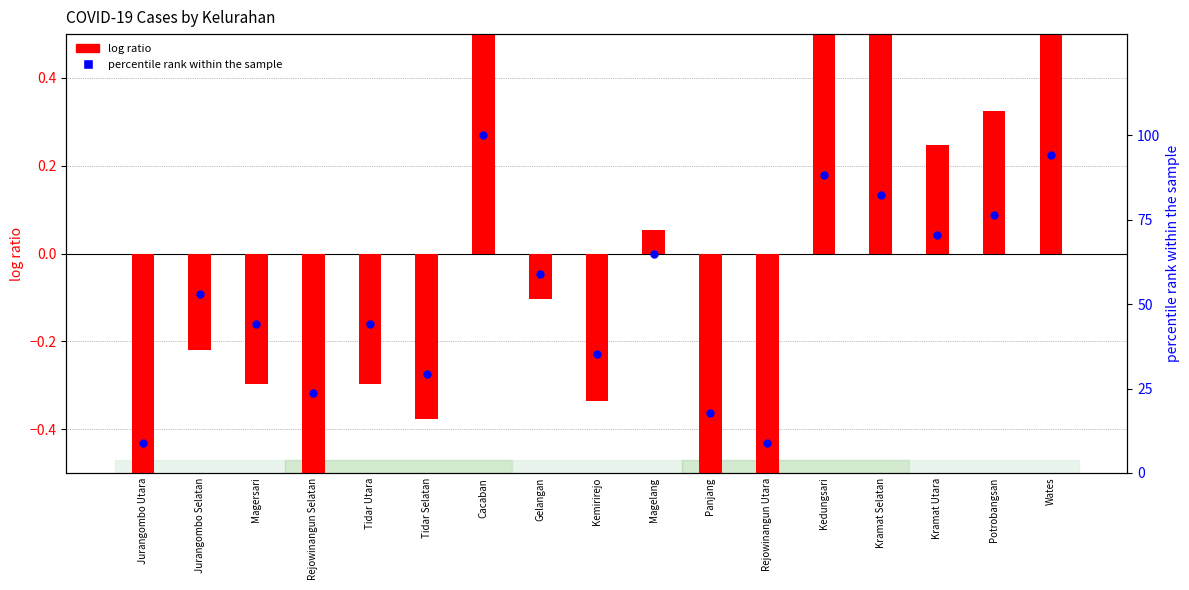

At which category is the sum across all series the highest?

Cacaban